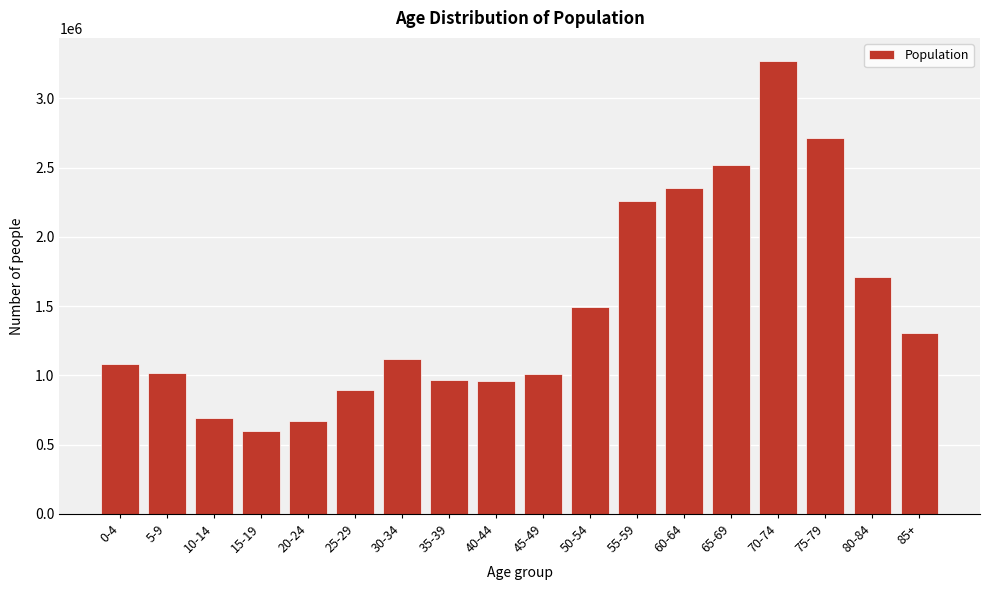

What is the label of the 10th bar from the left?

45-49